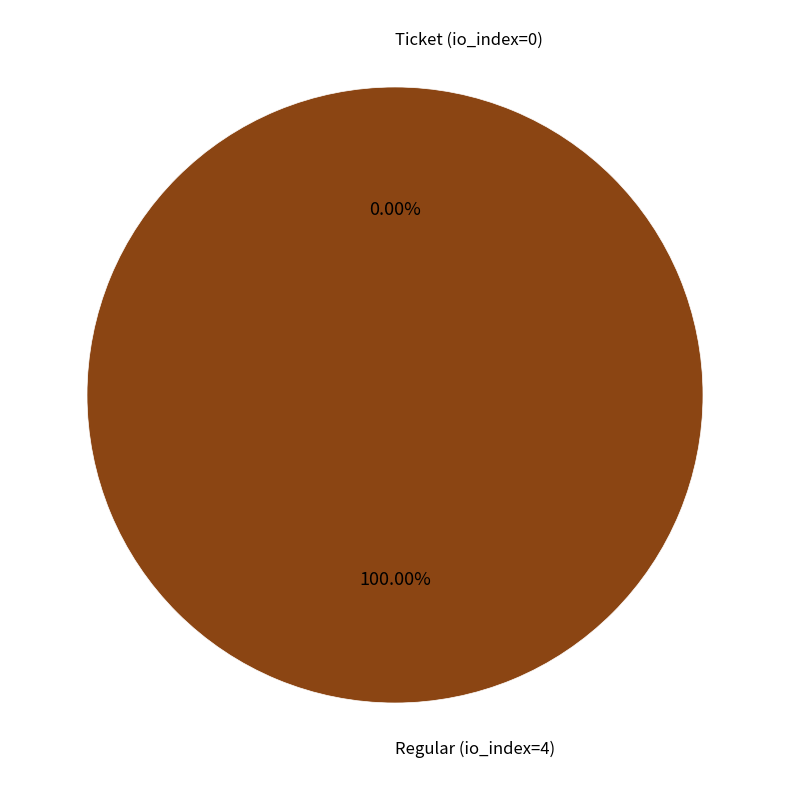

How many slices are in this pie chart?

2